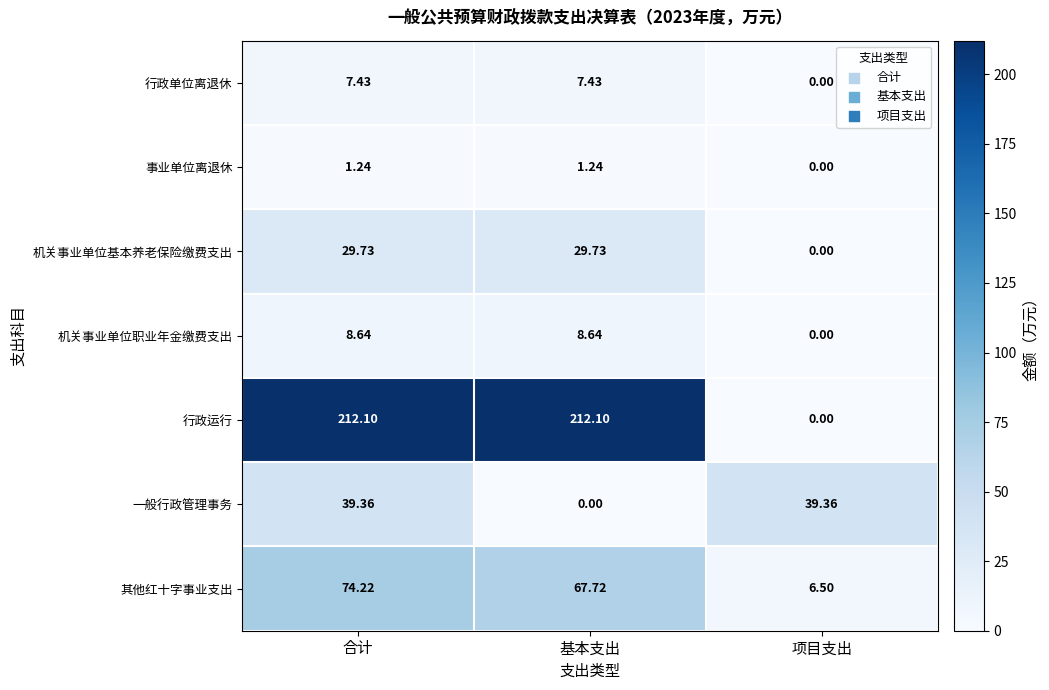

What is the greatest value displayed?

212.1